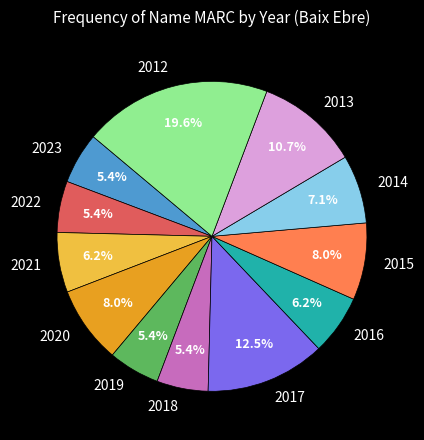

To the nearest percent, what is the difference between the largest and smallest slice percentages?

14%